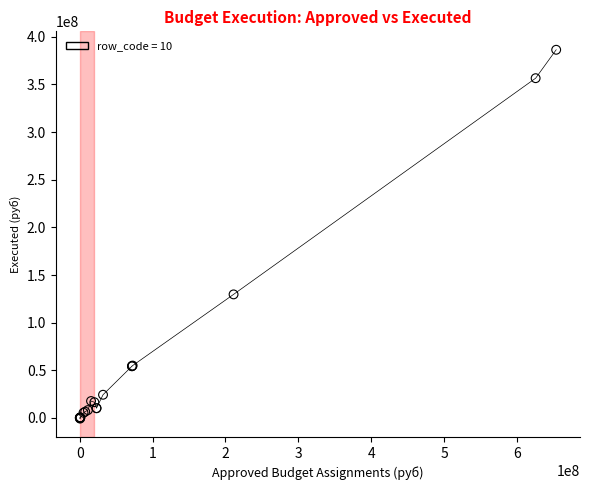

What Y value in the scatter plot is closest to 192850271?

129671347.9